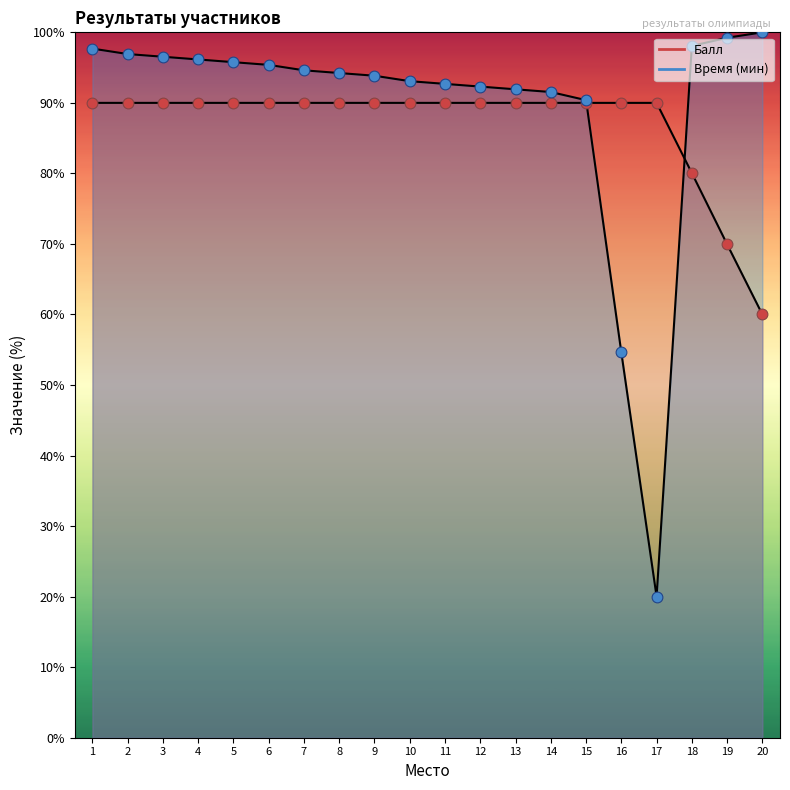

What is the total value across all series at 15?

180.4